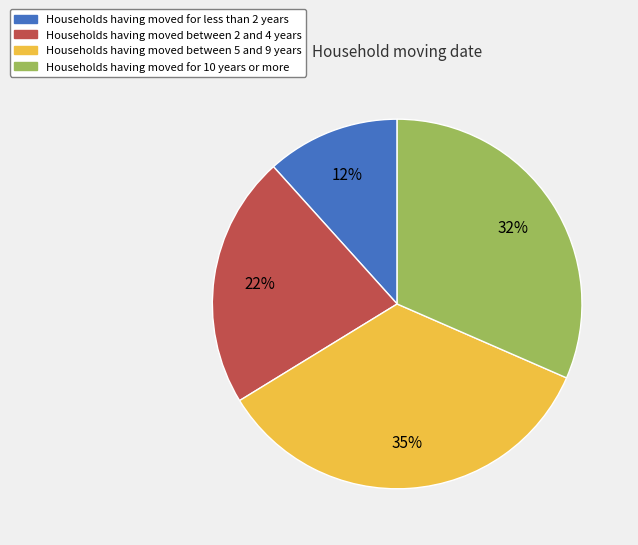

Is there any slice that represents more than half of the pie?

No